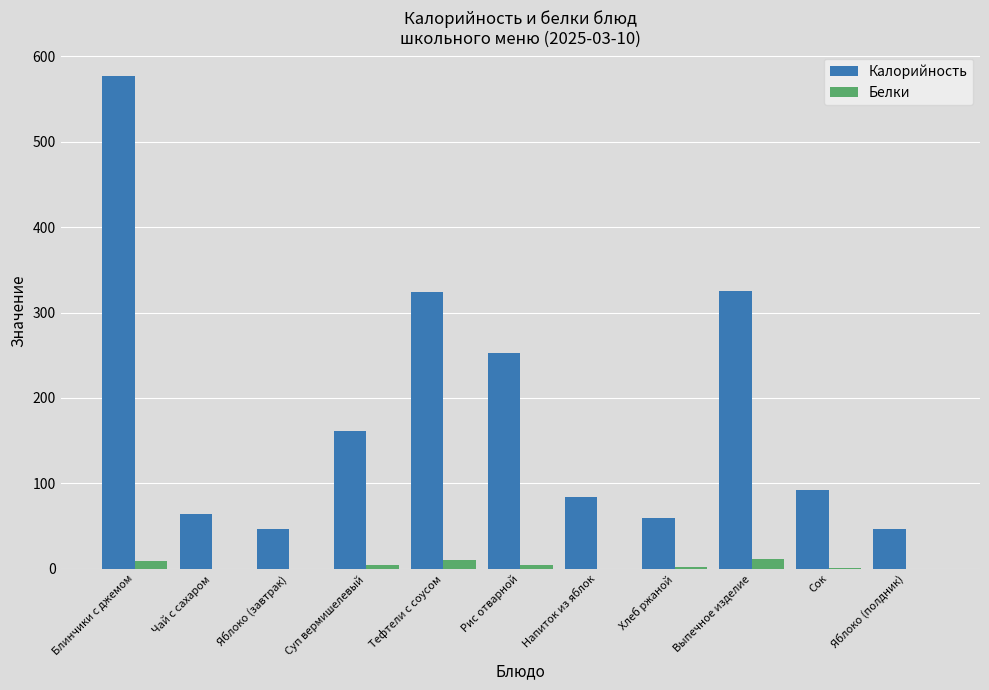

What is the sum of all Белки values?

44.0